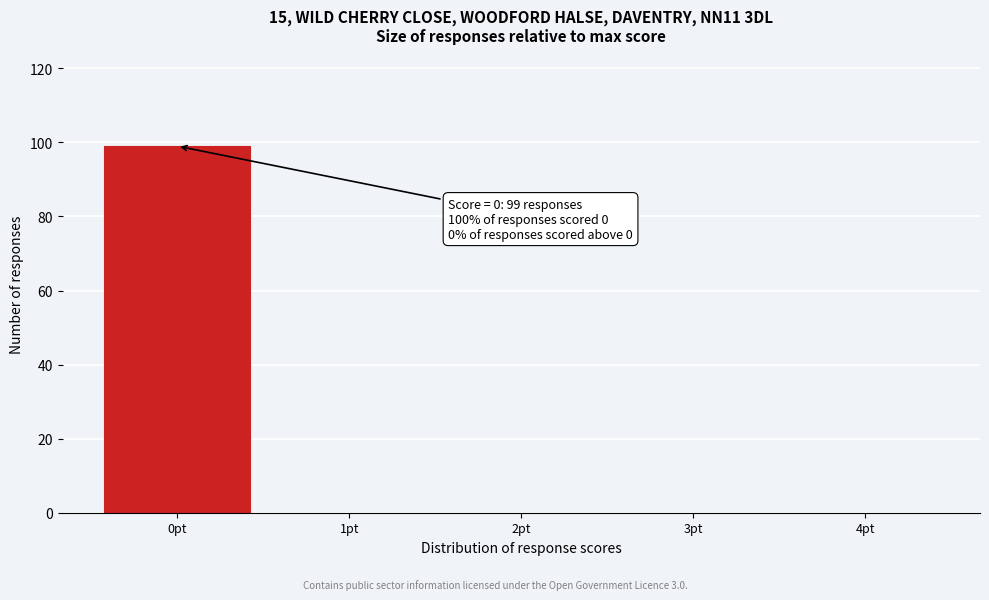

Reading left to right, list all the values displayed in this chart.

0pt=99	1pt=0	2pt=0	3pt=0	4pt=0